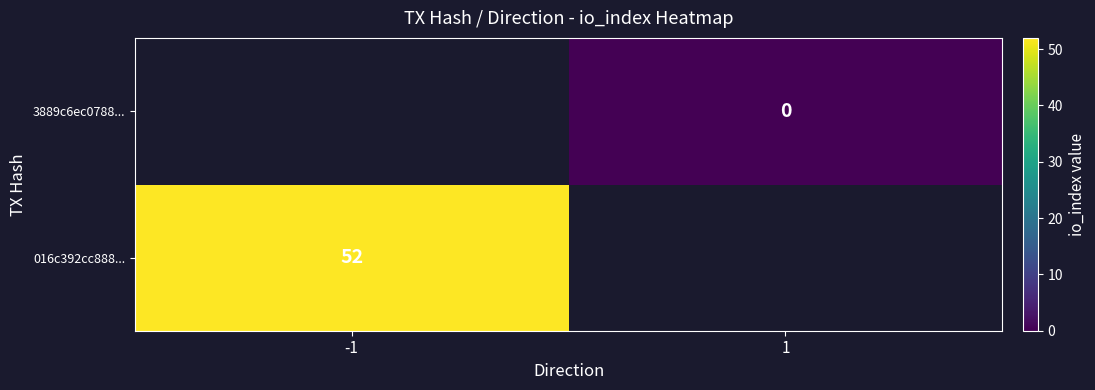

True or false: 016c392cc888... has a value of 52 at -1.

True